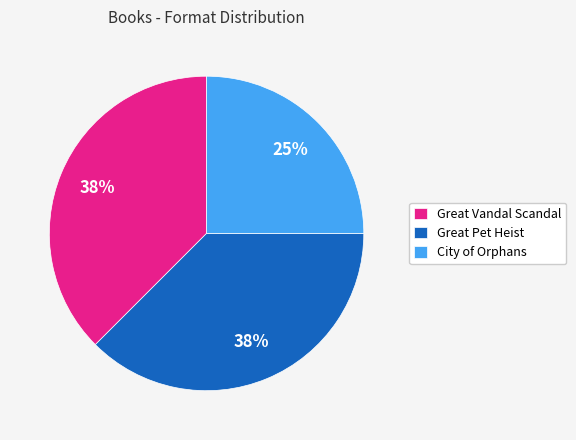

Is the sum of Great Vandal Scandal and City of Orphans greater than half?

Yes